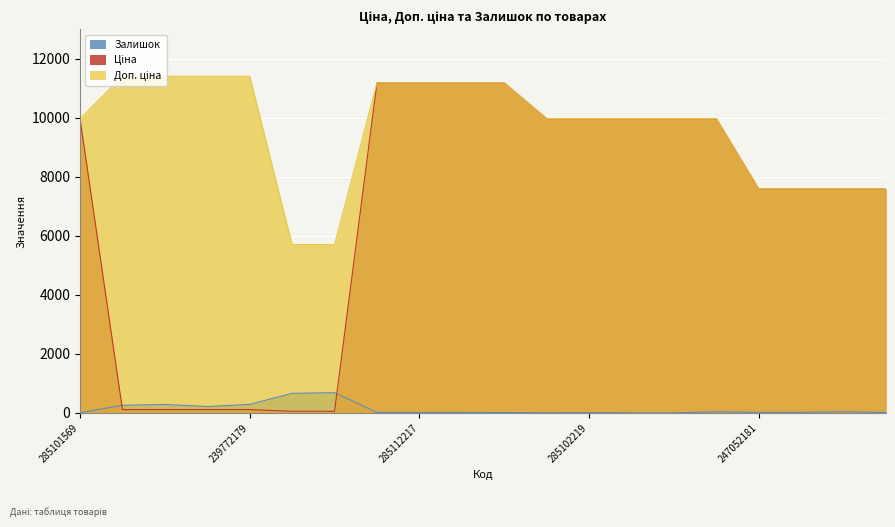

The Ціна series shows 9975.0 at 285102219. True or false?

True